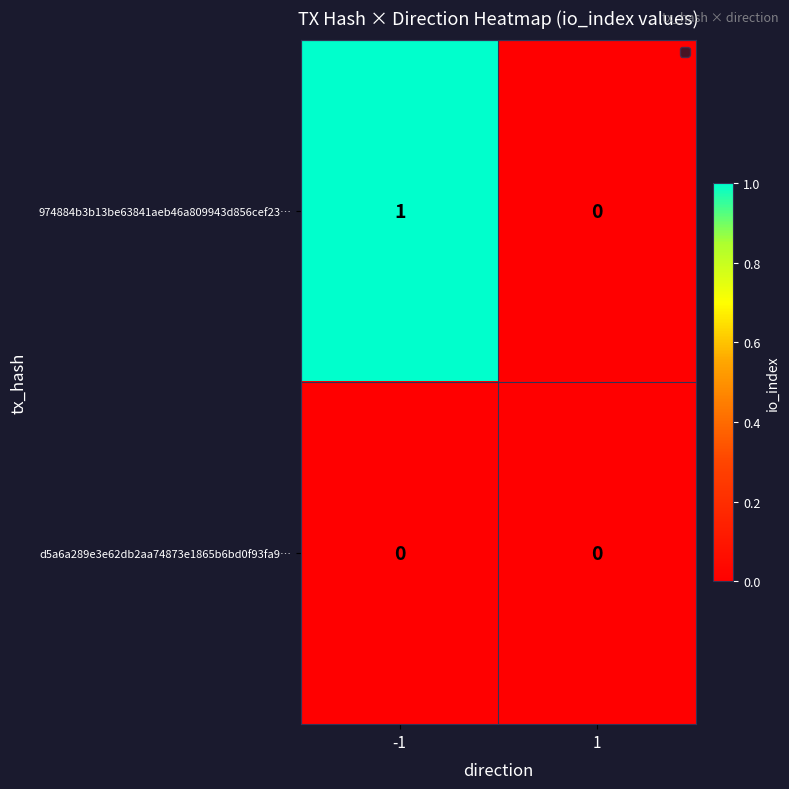

What is the greatest value displayed?

1